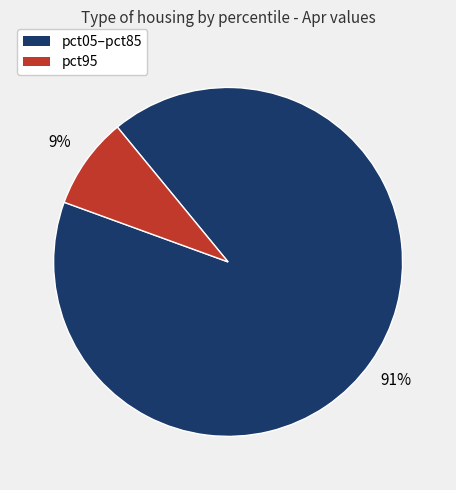

To the nearest percent, what is the average slice percentage?

50%